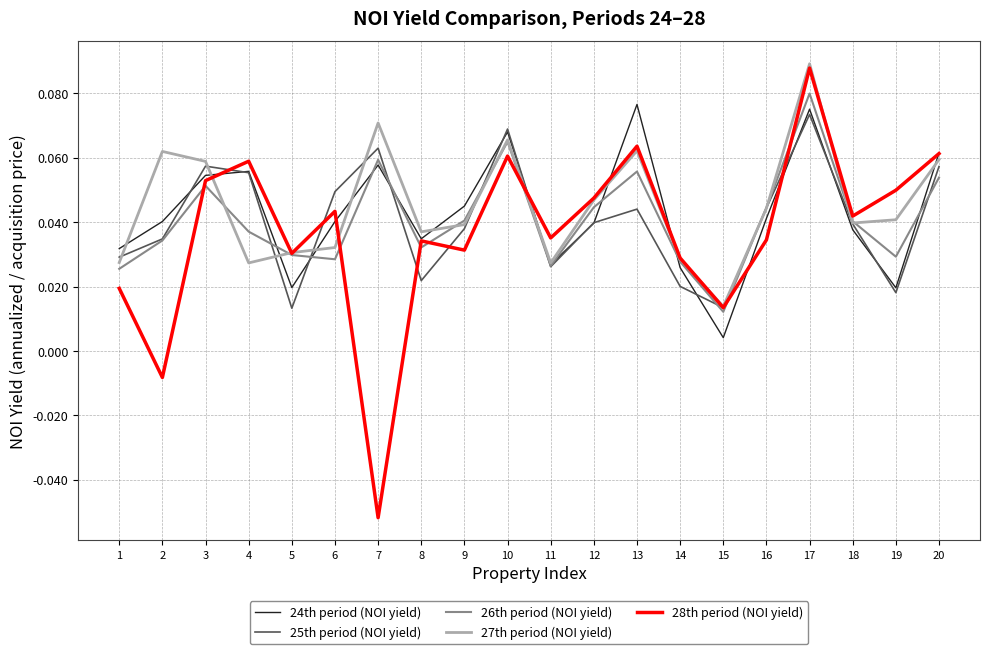

At which category does the chart reach its minimum across all series?

7